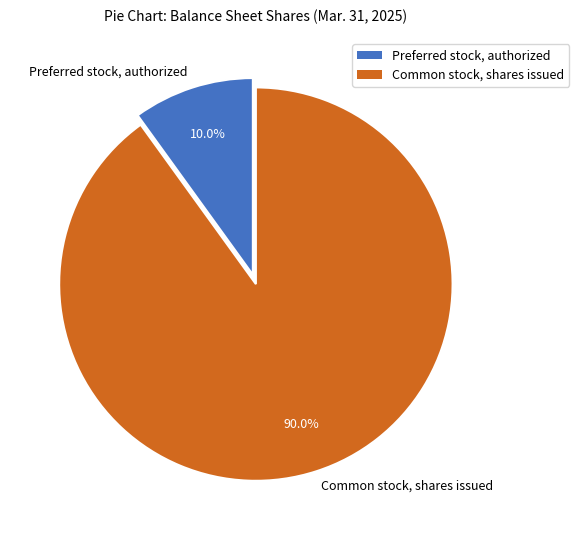

The Preferred stock, authorized slice represents 10% of the pie. True or false?

True